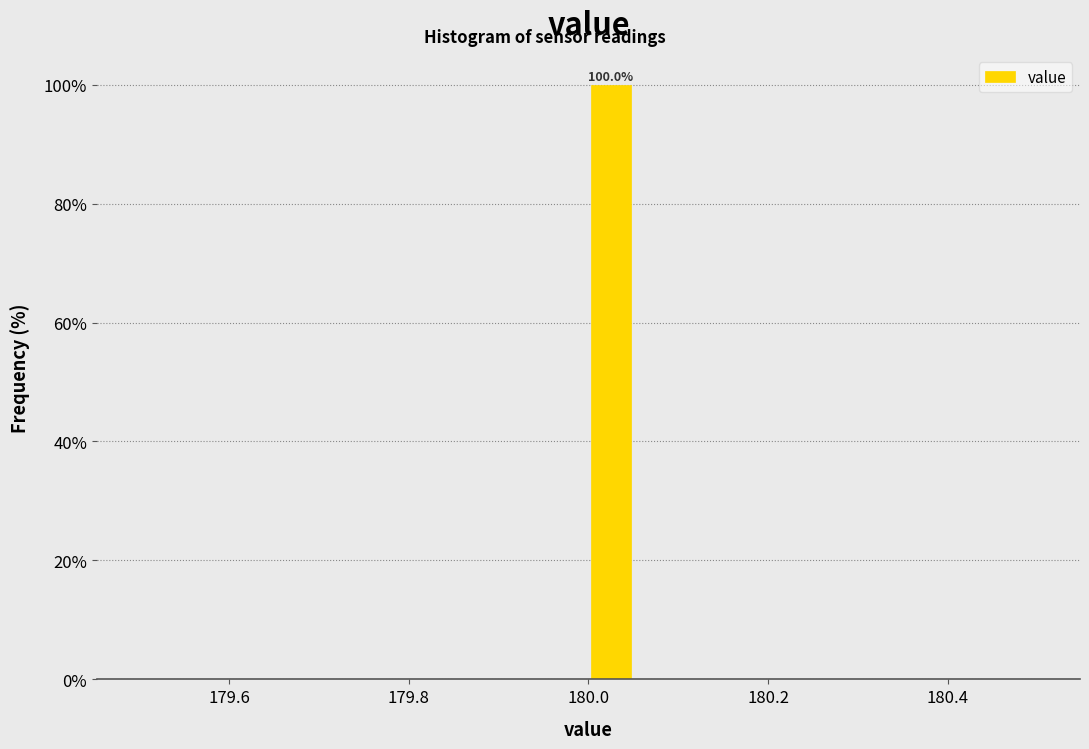

Around what value on the x-axis is the tallest bar? Give the approximate position of its centre, as read against the axis.

180.02